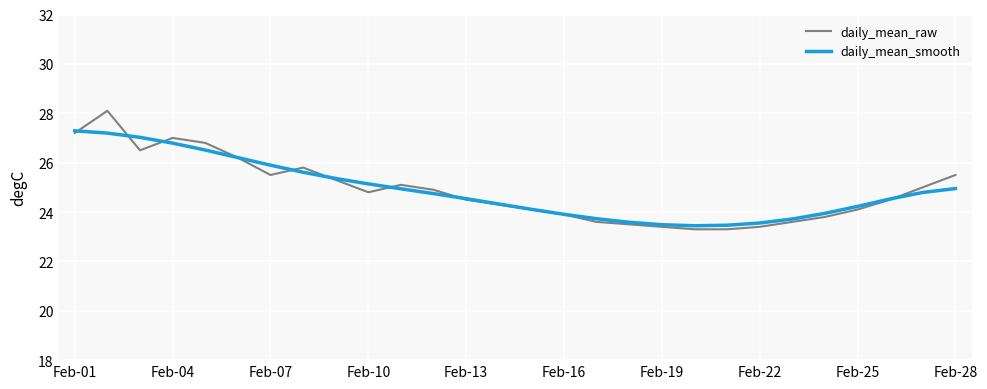

Rank the series by their maximum value, from highest to lowest.

daily_mean_raw, daily_mean_smooth